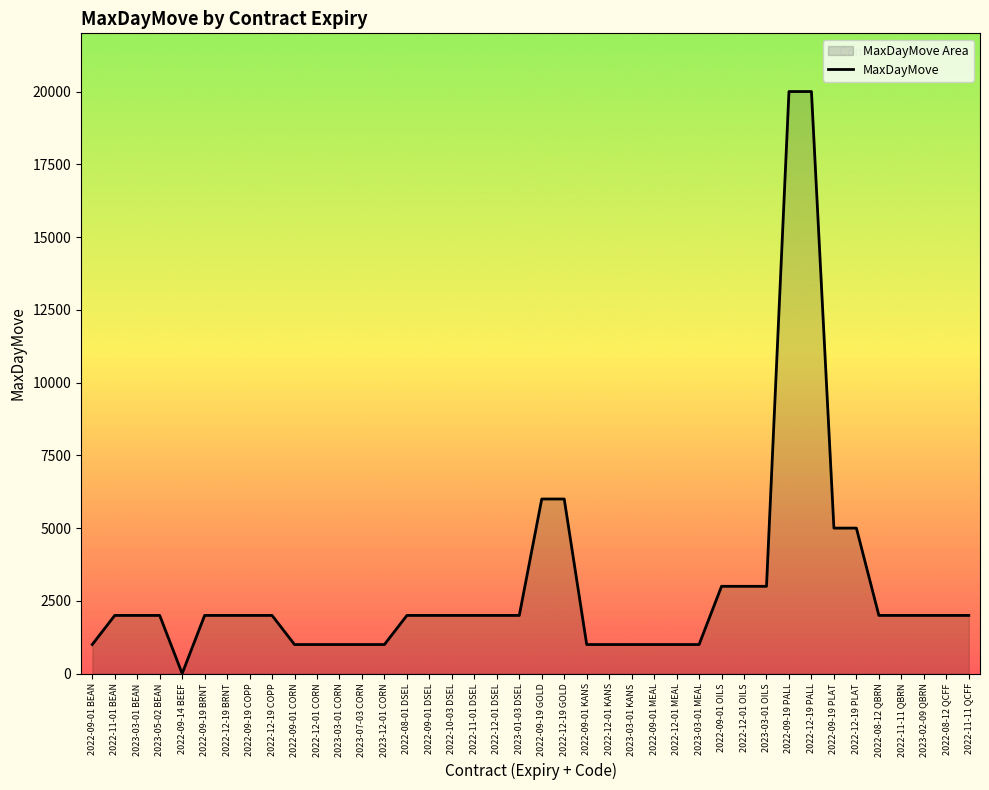

What is the difference between the maximum and minimum values?

19998